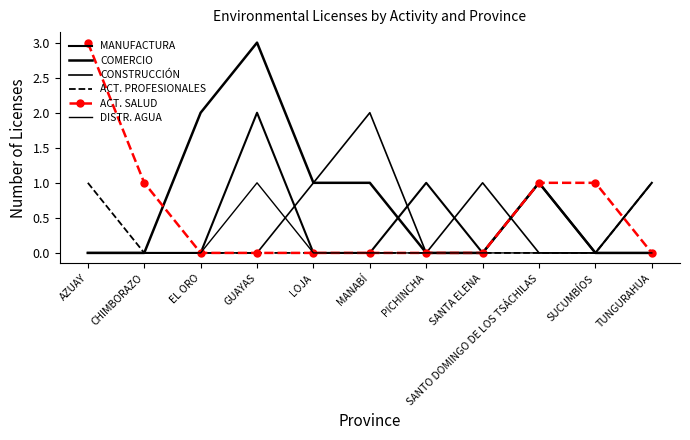

Reading right to left, extract all data points from this chart.

MANUFACTURA: 1	0	1	0	1	0	0	2	0	0	0
COMERCIO: 0	0	1	0	0	1	1	3	2	0	0
CONSTRUCCIÓN: 0	0	0	1	0	2	1	0	0	0	0
ACT. PROFESIONALES: 1	0	0	0	0	0	0	0	0	0	1
ACT. SALUD: 0	1	1	0	0	0	0	0	0	1	3
DISTR. AGUA: 0	0	0	0	0	0	0	1	0	0	0